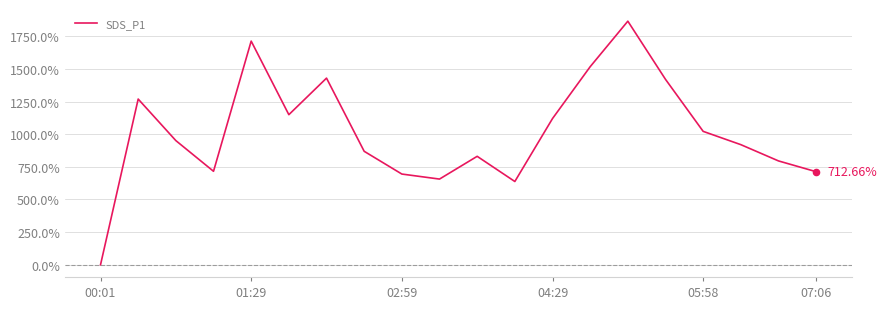

What is the difference between the maximum and minimum values?

1865.3